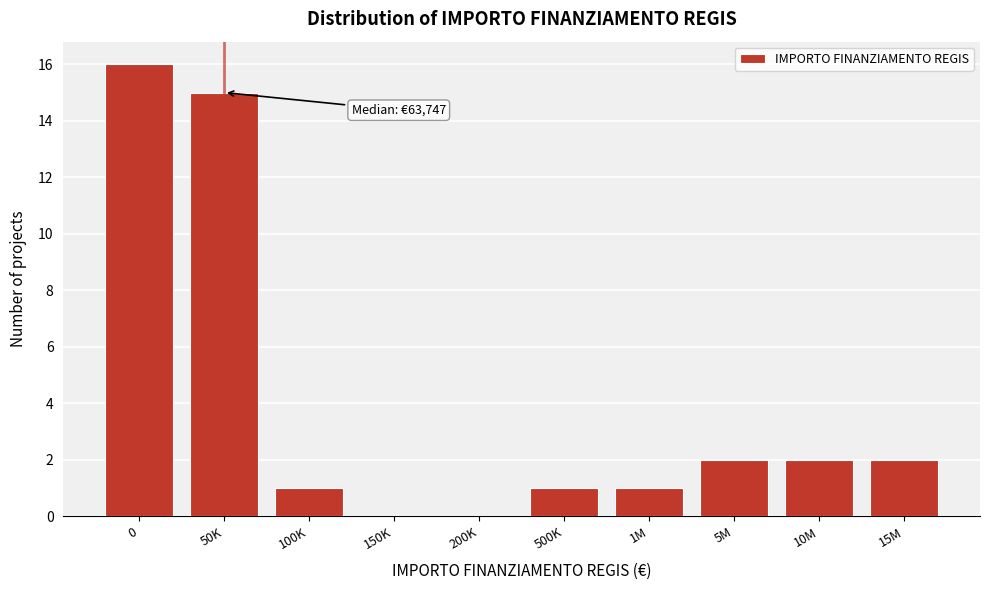

Reading right to left, extract all data points from this chart.

15M=2	10M=2	5M=2	1M=1	500K=1	200K=0	150K=0	100K=1	50K=15	0=16